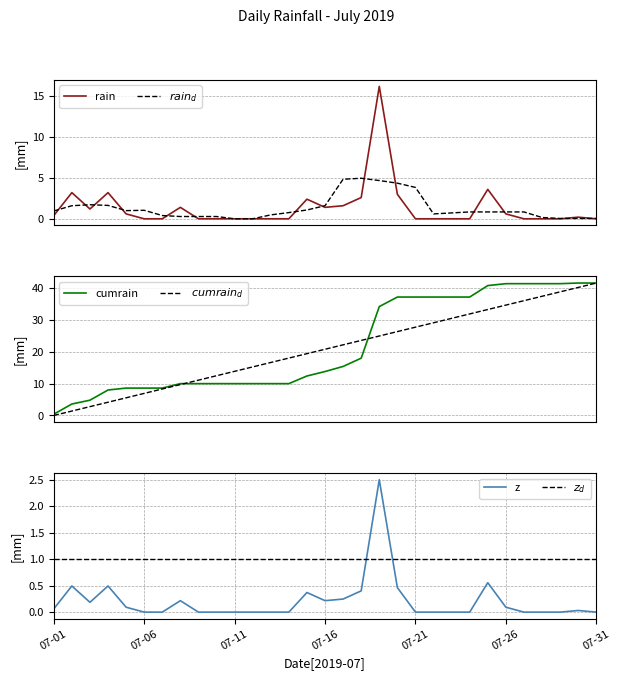

Rank the series at 27 from highest to lowest value.

cumrain, $cumrain_d$, $z_d$, $rain_d$, rain, z